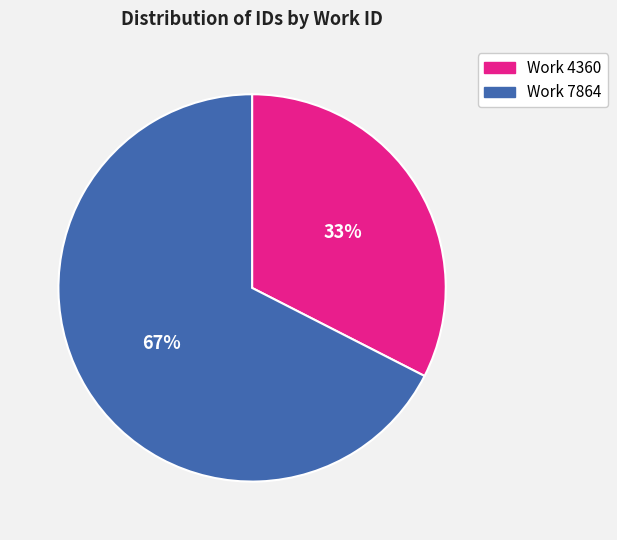

How many slices are in this pie chart?

2